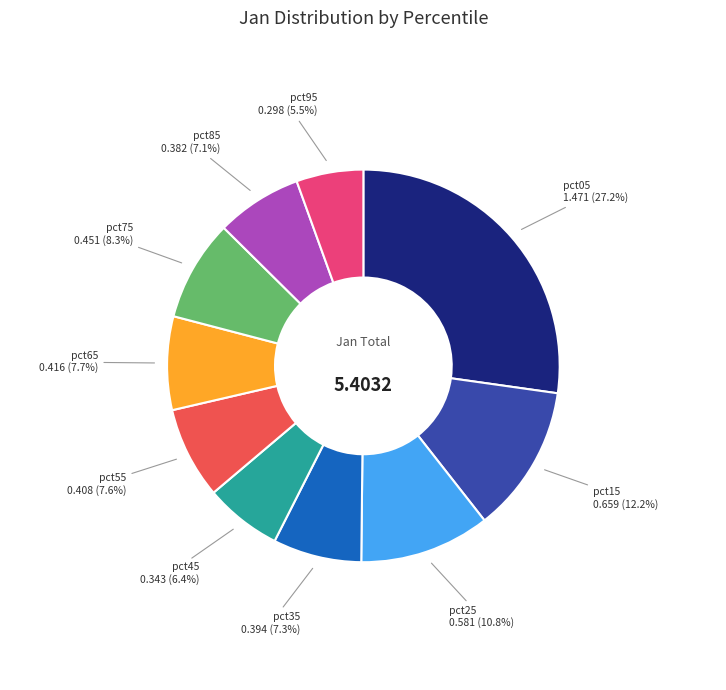

What percentage do pct55 and pct75 together represent?

15.9%